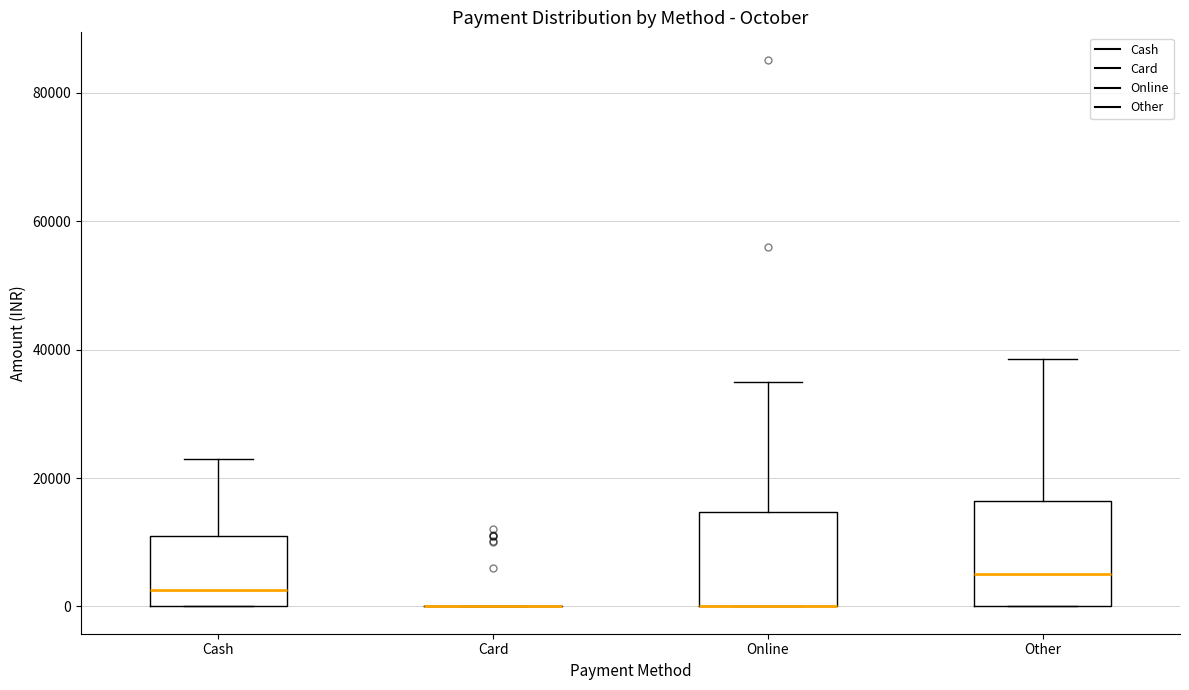

Reading left to right, read every box against the y-axis: the position of its median line, the range the box covers, and the ends of its whiskers. The values are not printed on the chart, so give them approximately, as read against the axis.

Cash: median 2000, box 0 to 10000, whiskers 0 to 22000
Card: box collapsed to a line at 0, whiskers 0 to 0
Online: median 0 (drawn on the box's lower edge), box 0 to 14000, whiskers 0 to 34000
Other: median 4000, box 0 to 16000, whiskers 0 to 38000